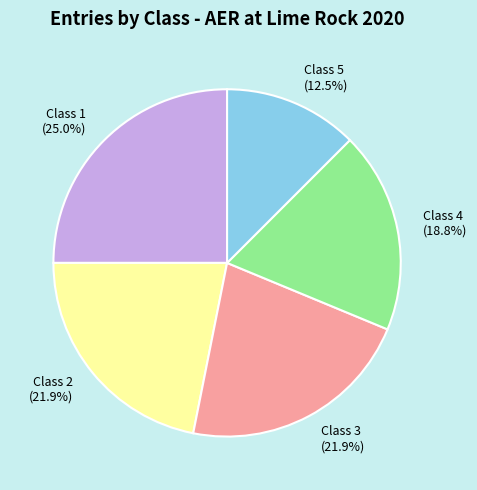

To the nearest percent, what is the difference between the Class 3 and Class 4 slice percentages?

3%